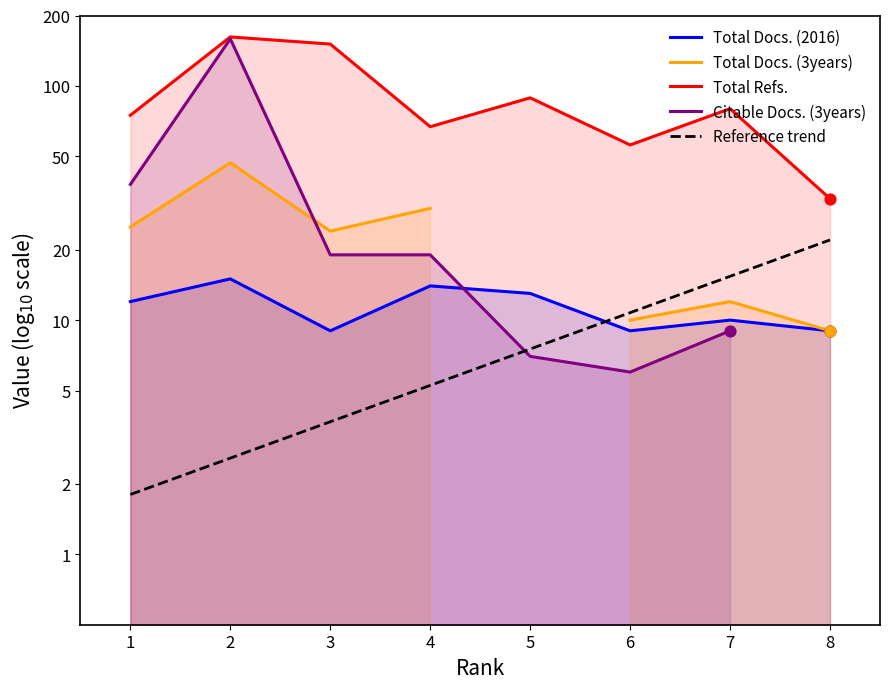

At which category is the sum across all series the highest?

2